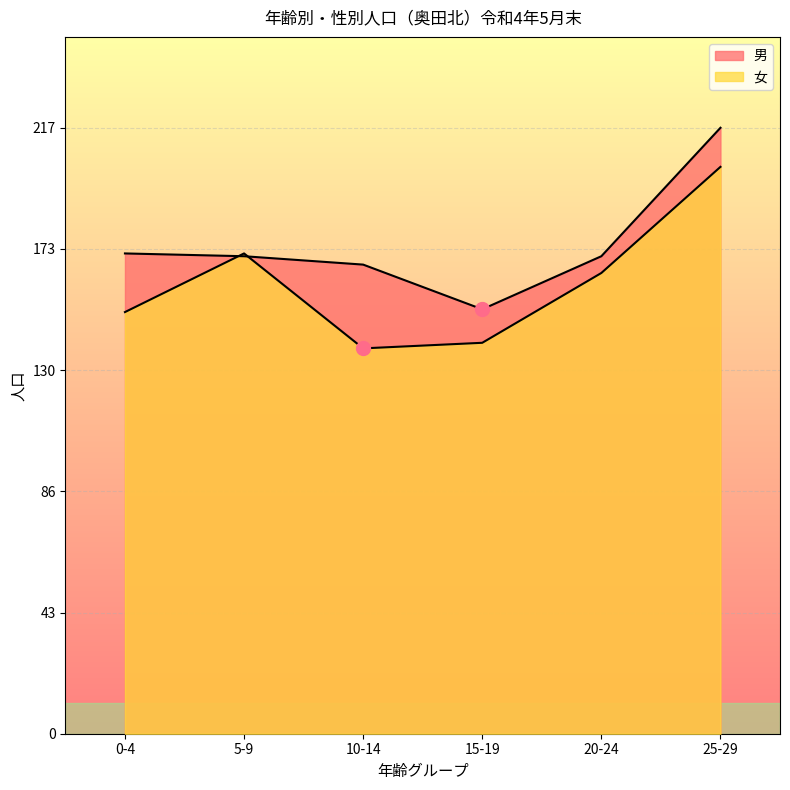

How many interior local peaks does the 女 series have?

1